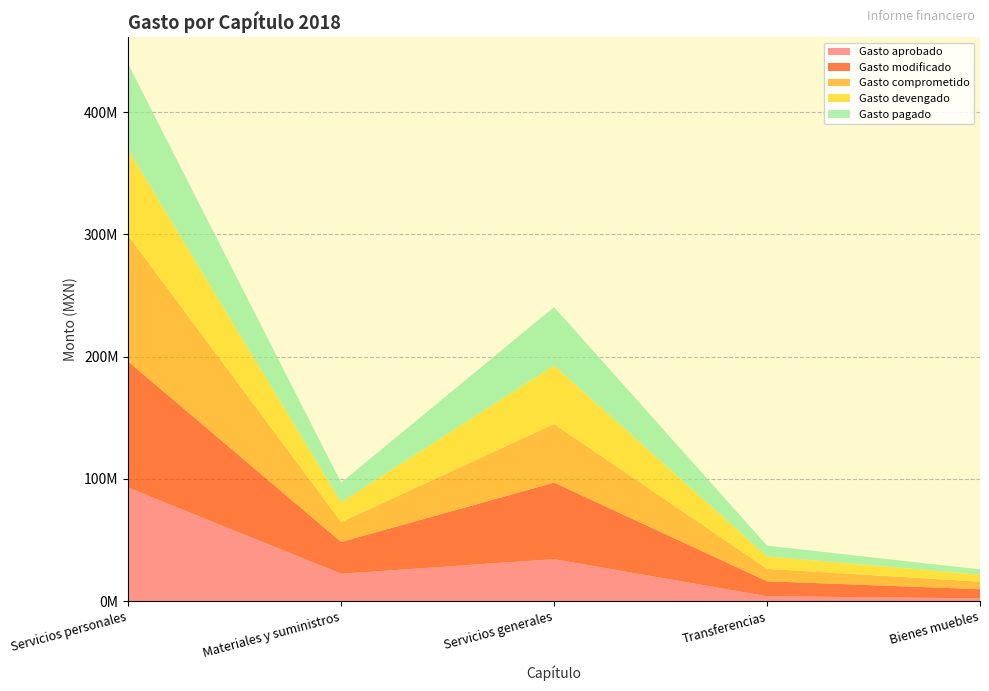

Reading right to left, what are all the values shown in this chart?

Gasto aprobado: Bienes muebles=2150000.0	Transferencias=3900000.0	Servicios generales=34225906.1	Materiales y suministros=22310000.0	Servicios personales=92757403.4
Gasto modificado: Bienes muebles=7496235.2	Transferencias=12233989.9	Servicios generales=62598328.3	Materiales y suministros=25923857.2	Servicios personales=103111855.4
Gasto comprometido: Bienes muebles=6171489.9	Transferencias=10184436.0	Servicios generales=47965493.4	Materiales y suministros=16283802.4	Servicios personales=103111855.4
Gasto devengado: Bienes muebles=5825739.1	Transferencias=10184436.0	Servicios generales=47907942.3	Materiales y suministros=16283802.2	Servicios personales=70144200.3
Gasto pagado: Bienes muebles=4195939.1	Transferencias=8779241.4	Servicios generales=47776844.3	Materiales y suministros=16016688.9	Servicios personales=70081855.8